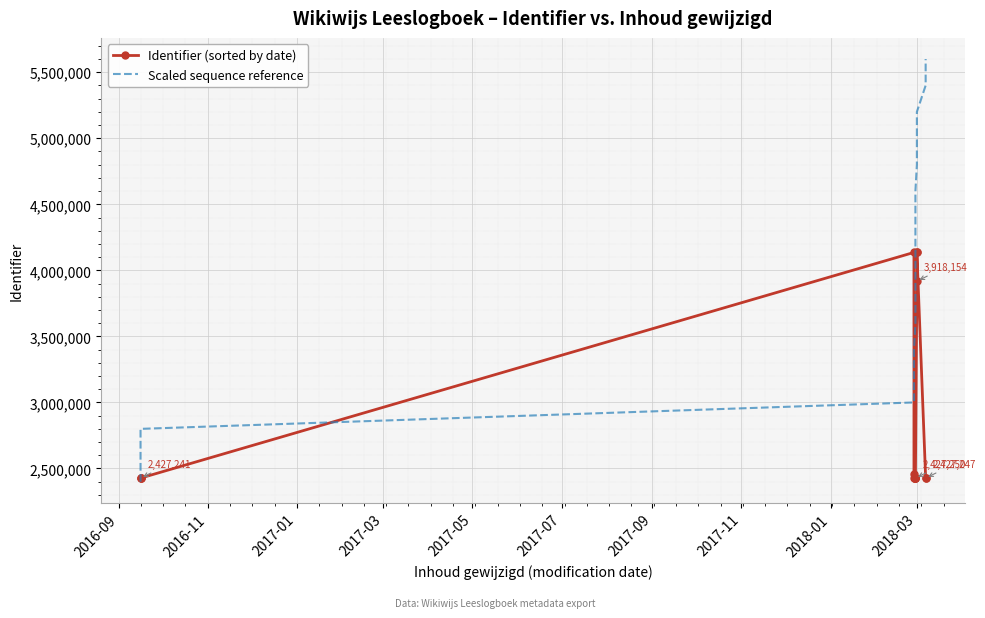

The value of Scaled sequence reference at 2018-01 is 973465. True or false?

False